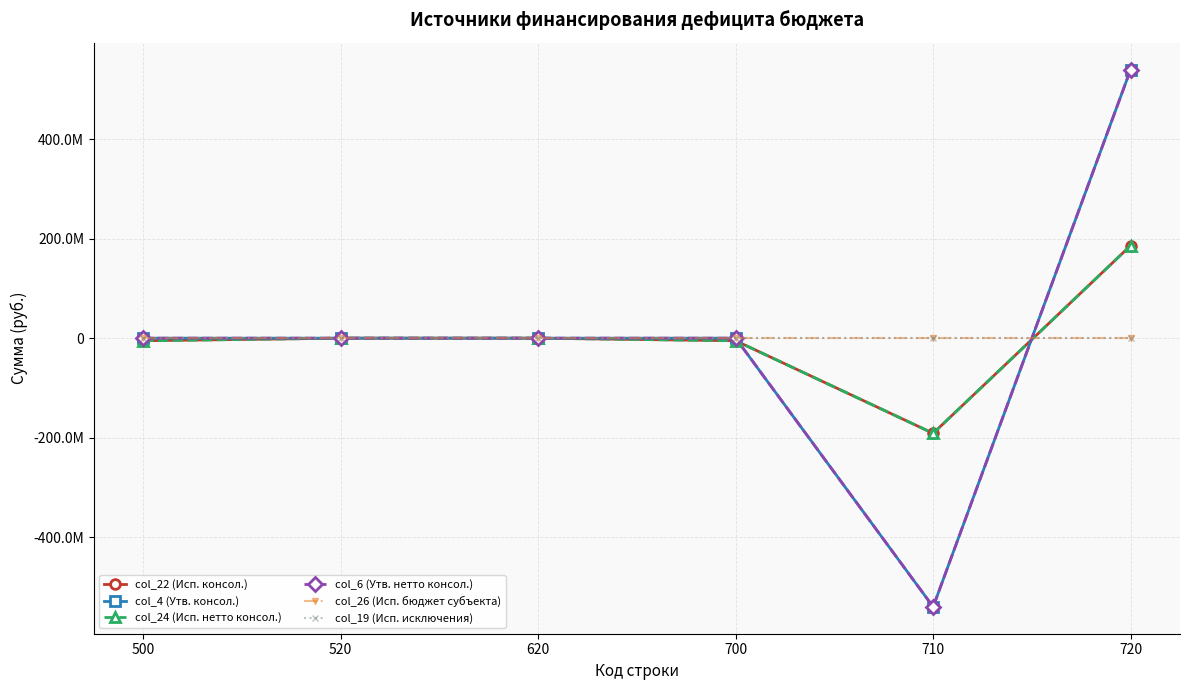

Is this an area chart (filled region under the line)?

No